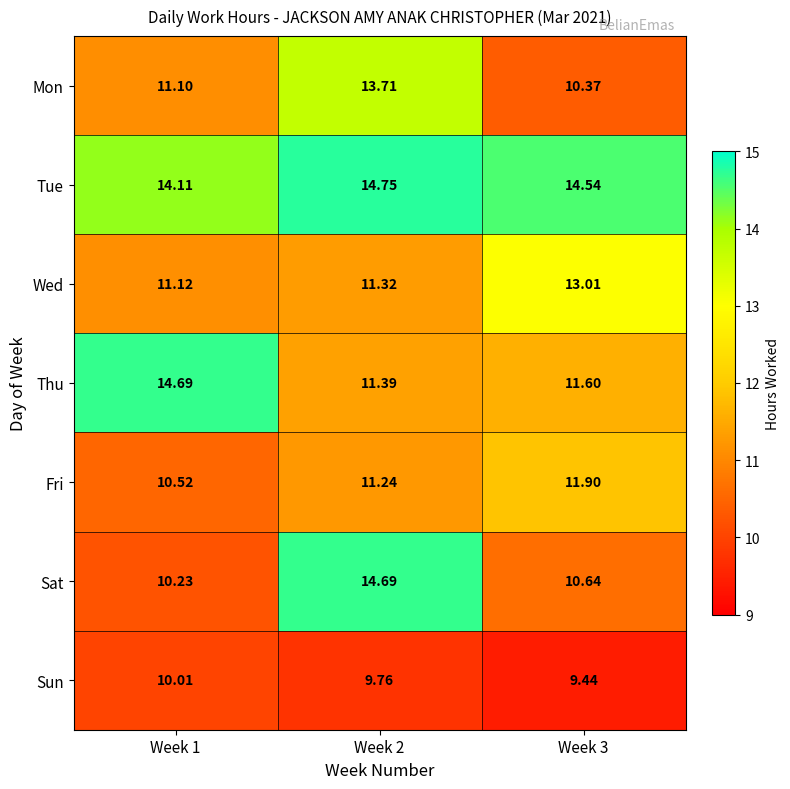

Which series has the widest spread of values?

Sat